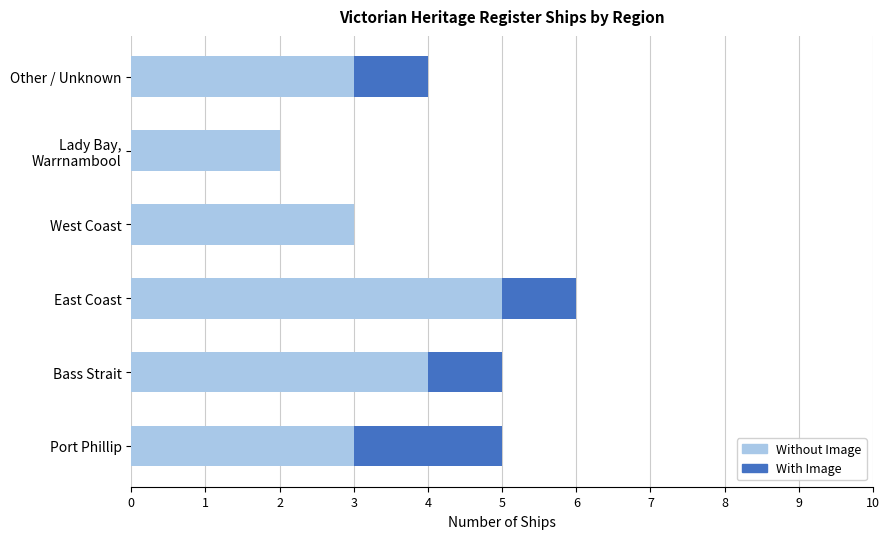

What value does the Without Image series have at Other / Unknown?

3